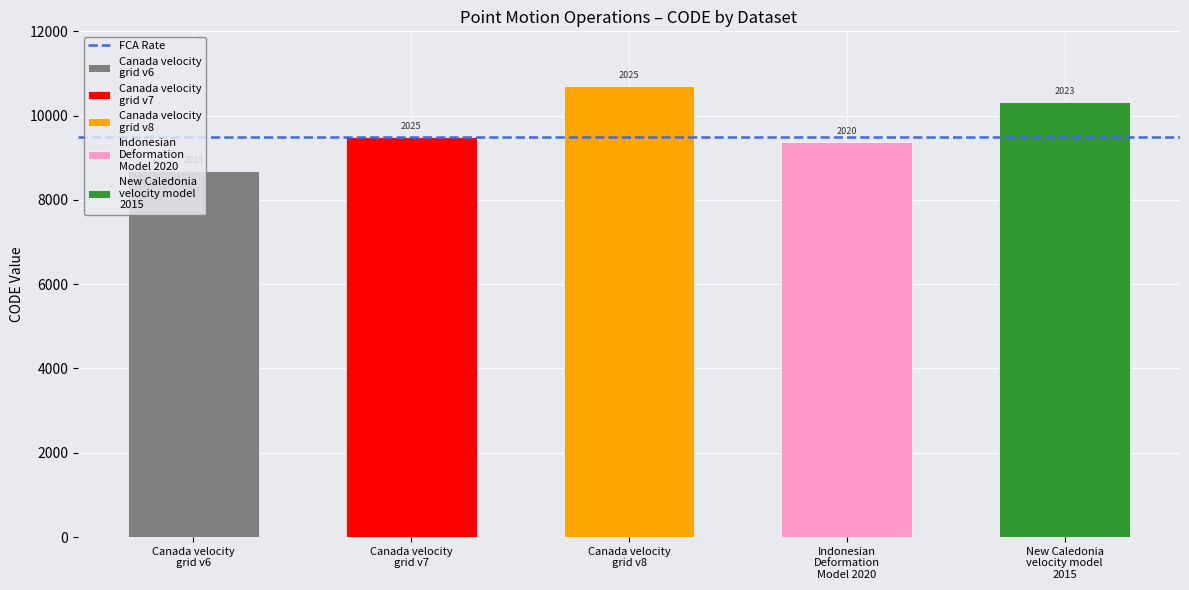

Reading left to right, what are all the values shown in this chart?

8676	9483	10707	9375	10323